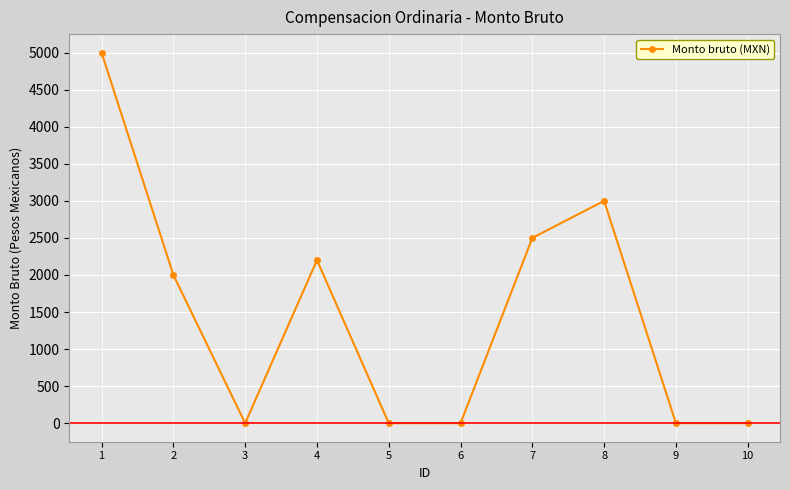

Where is the first local minimum?

3